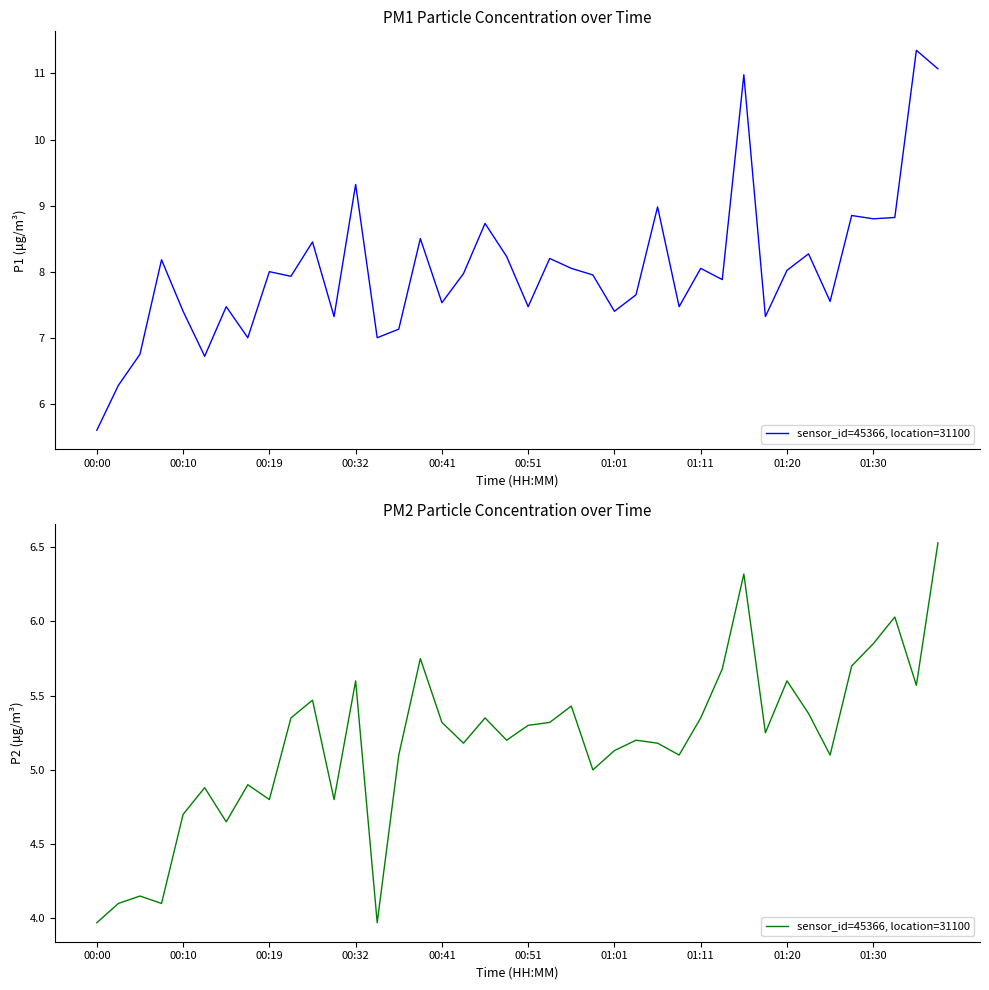

Is it true that the value at 01:01 is 6.3?

False